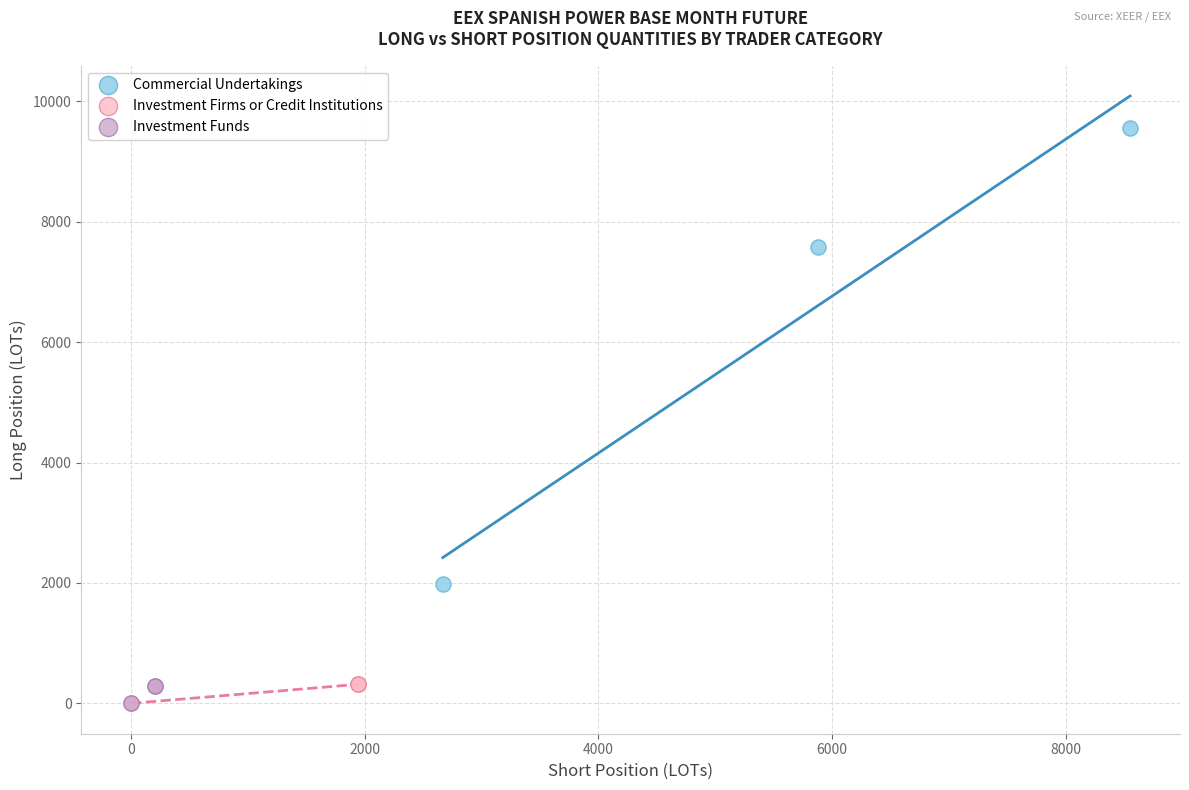

Which series reaches the maximum Y coordinate?

Commercial Undertakings